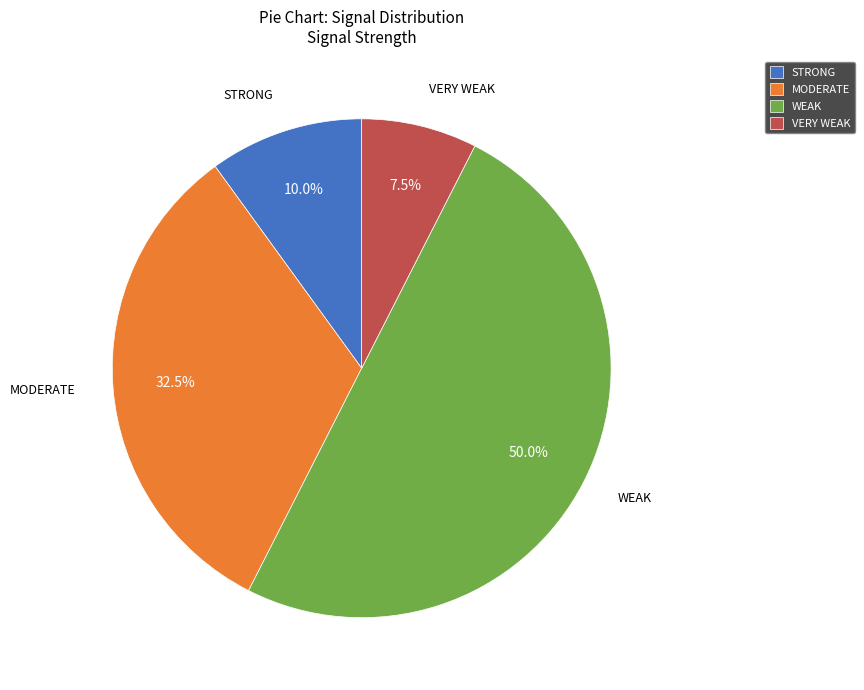

What is the ratio of the value at MODERATE to the value at WEAK?

0.7